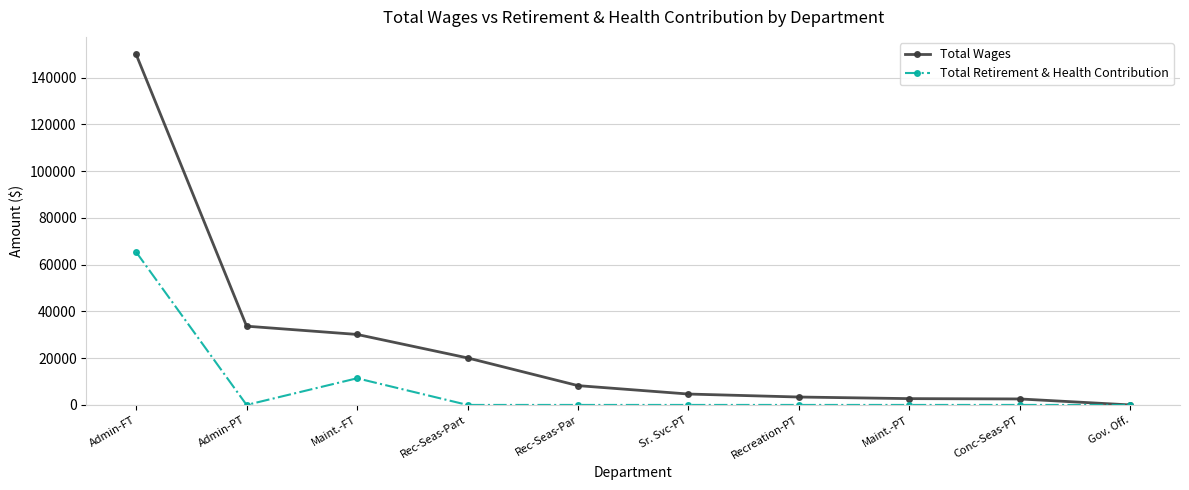

List the series in order of their overall mean, lowest first.

Total Retirement & Health Contribution, Total Wages